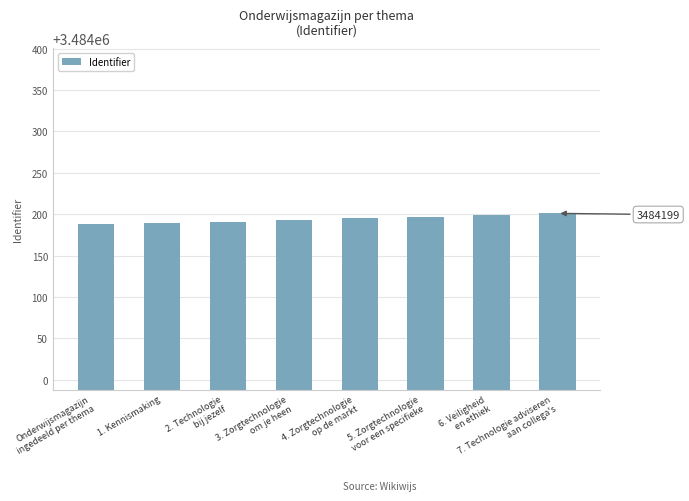

What is the minimum value shown in the chart?

3484188